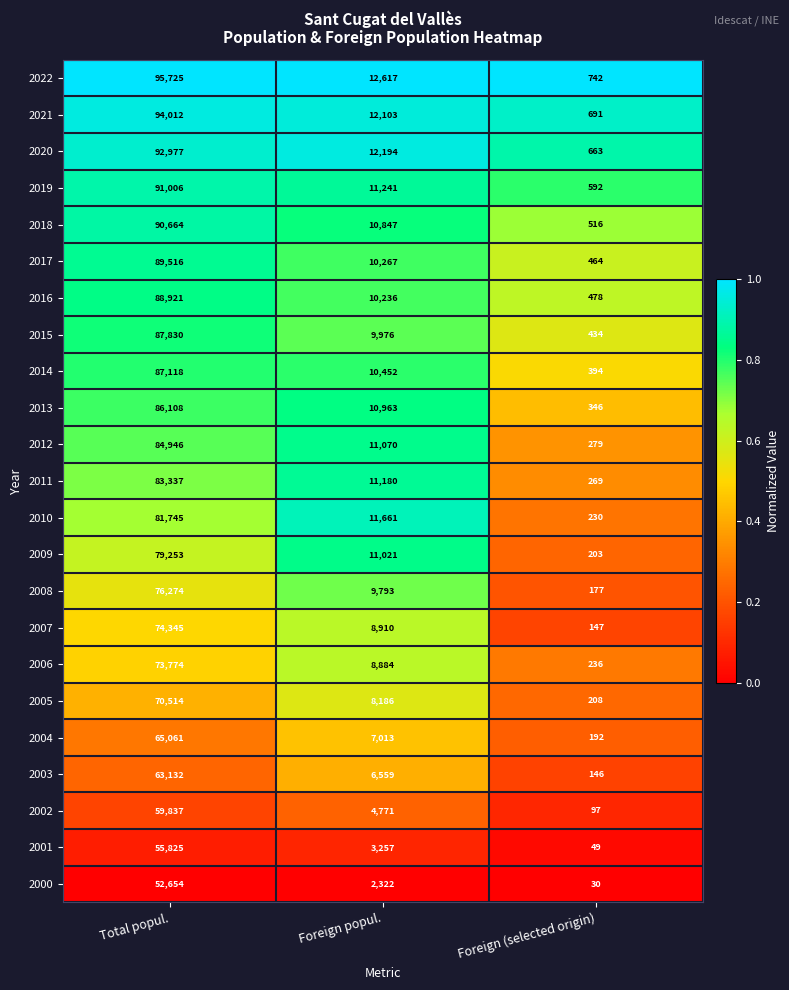

Which series has the widest spread of values?

2022